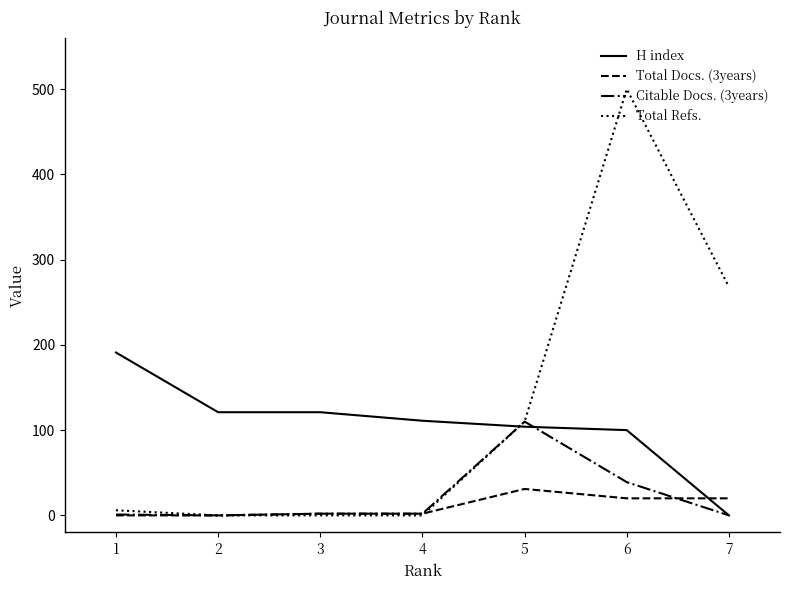

At which category is the sum across all series the highest?

6